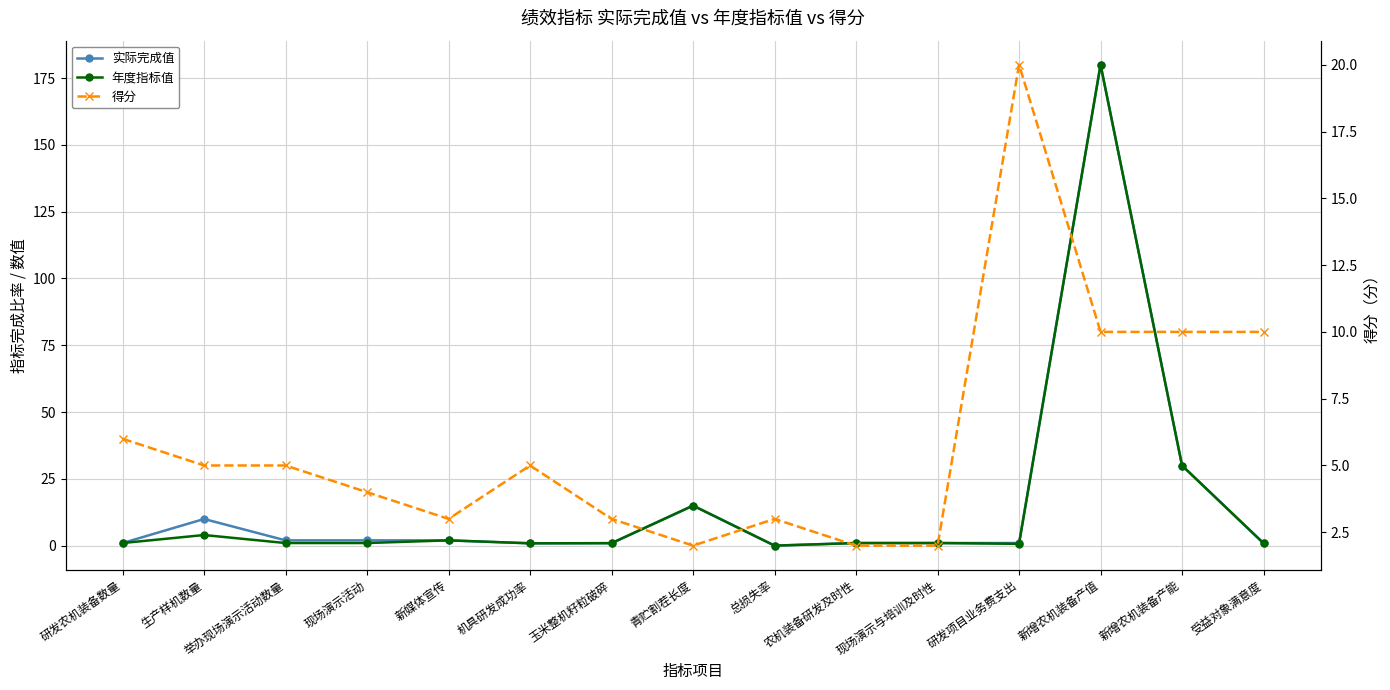

What is the label of the 4th point from the left?

现场演示活动